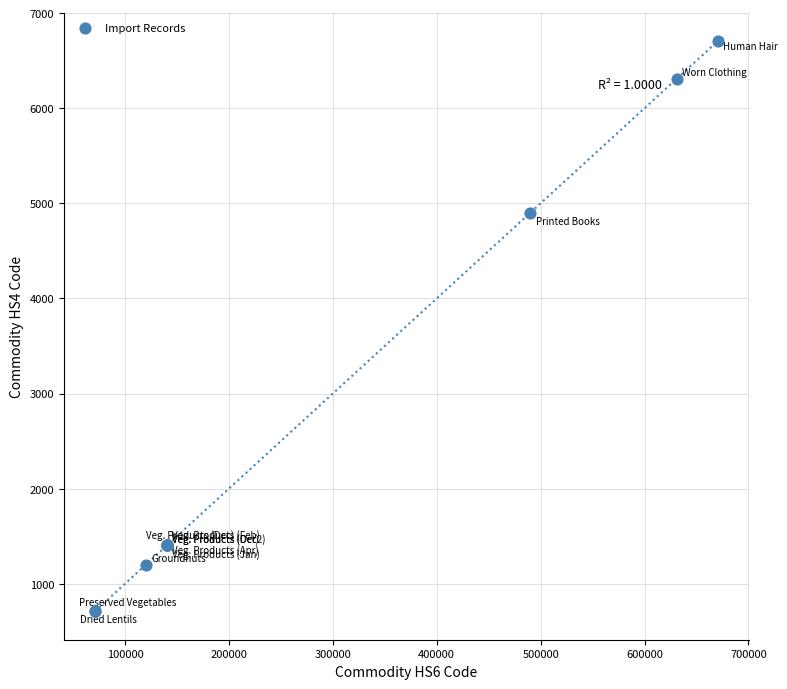

What Y value in the scatter plot is closest to 3707?

4901